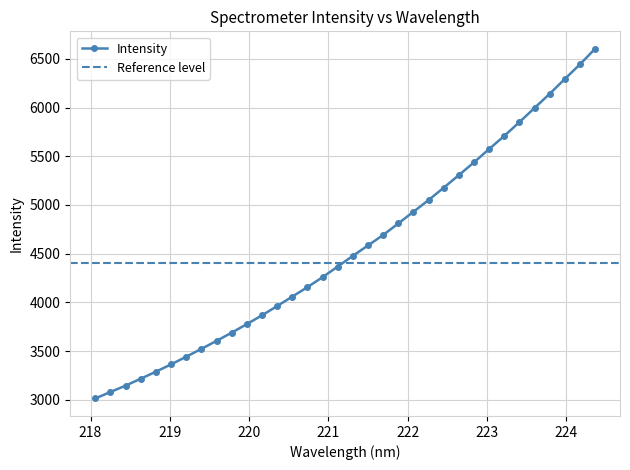

What is the lowest value of the Intensity series?

3012.6